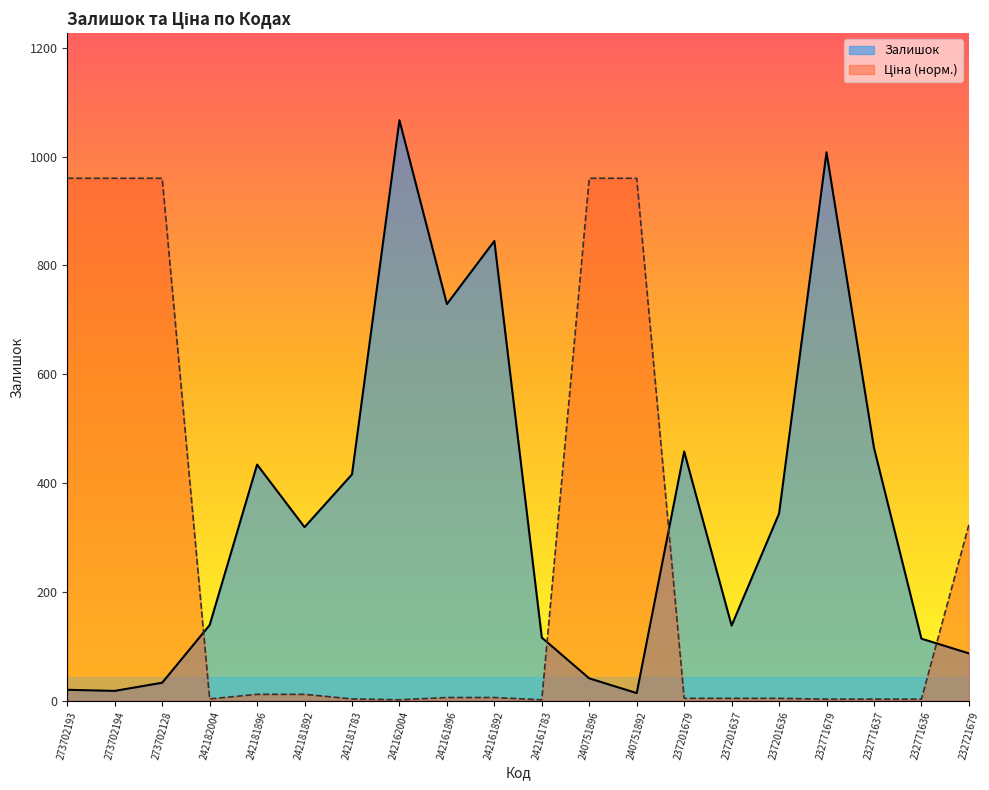

The Залишок series shows 452.2 at 242161896. True or false?

False